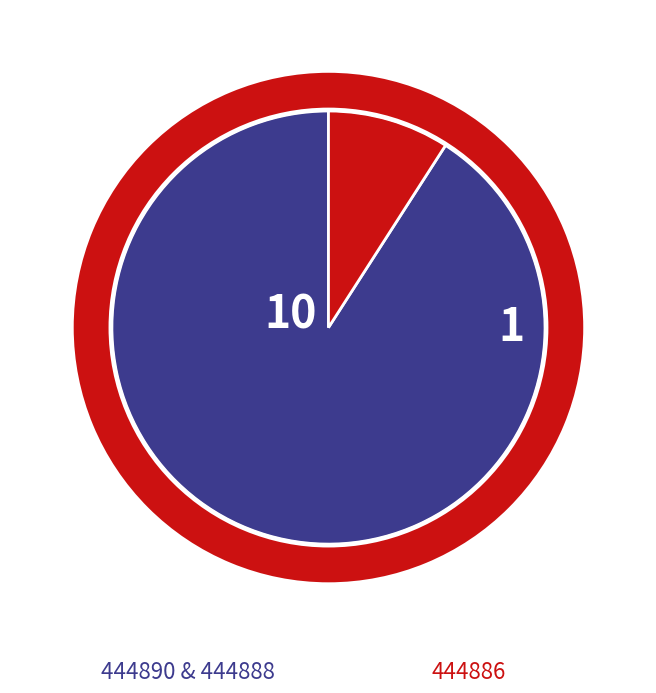

What is the ratio of the value at 444890 to the value at 444886?

5.0